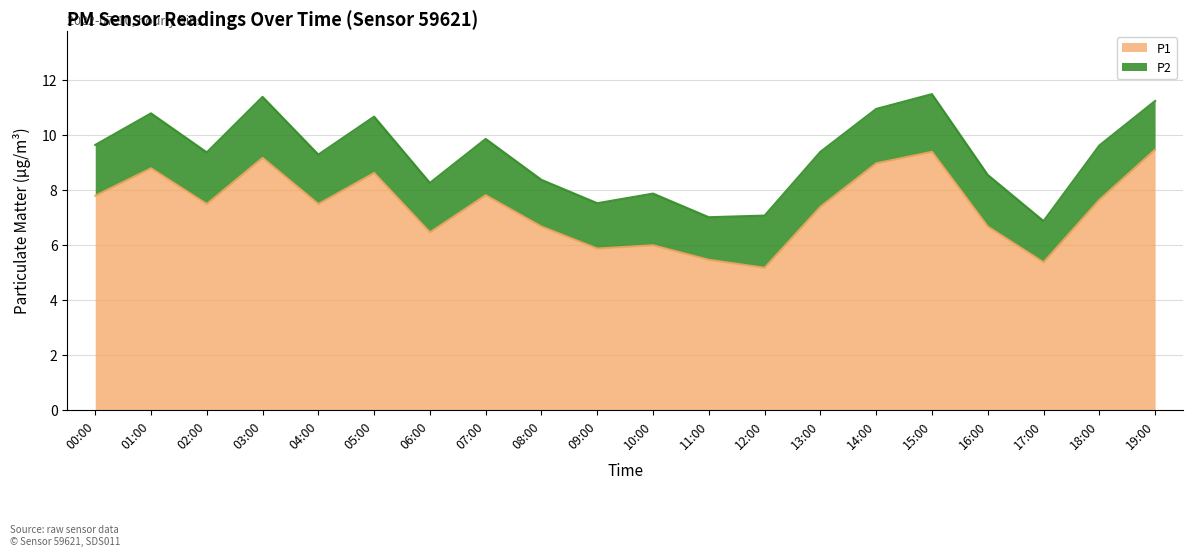

Reading right to left, list all the values displayed in this chart.

9.5	7.7	5.4	6.7	9.4	9.0	7.4	5.2	5.5	6.0	5.9	6.7	7.8	6.5	8.6	7.5	9.2	7.5	8.8	7.8